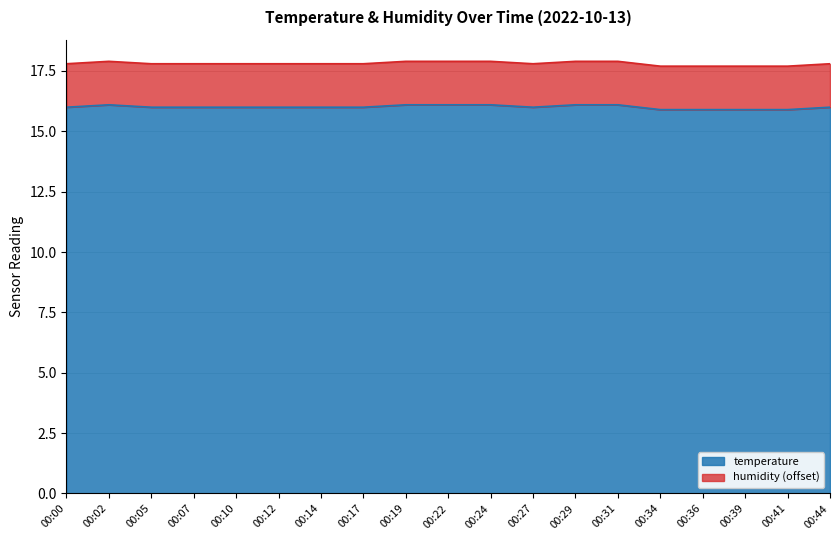

What is the smallest value displayed?

15.9